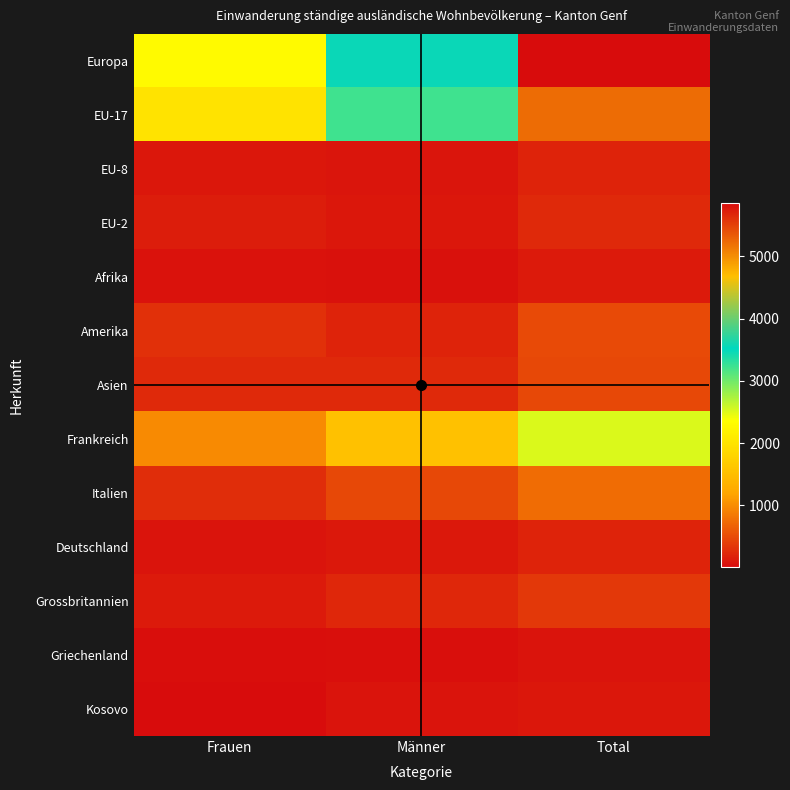

Rank the series at Männer from highest to lowest value.

Europa, EU-17, Frankreich, Italien, Asien, Grossbritannien, Amerika, Deutschland, EU-2, EU-8, Kosovo, Afrika, Griechenland